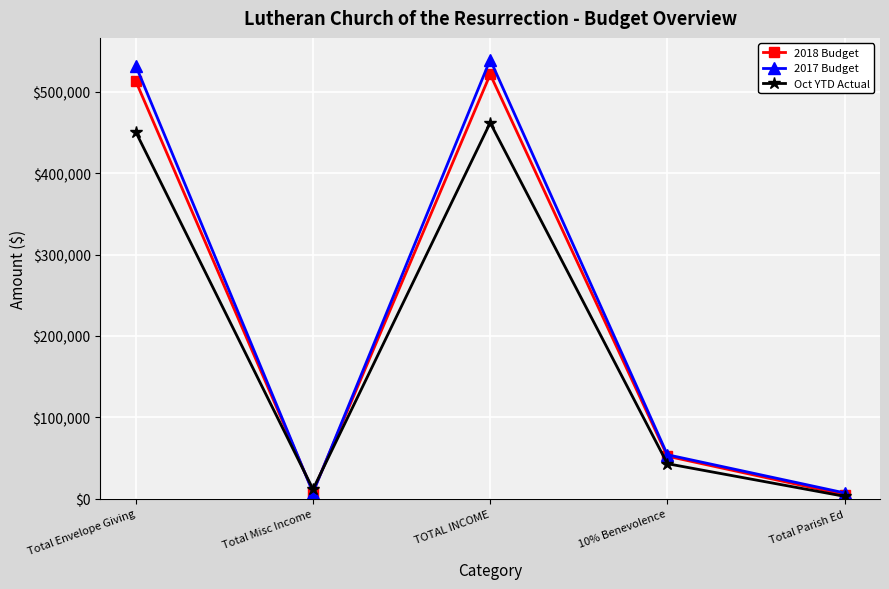

Between which two adjacent categories do Oct YTD Actual and 2018 Budget first intersect?

Total Envelope Giving and Total Misc Income